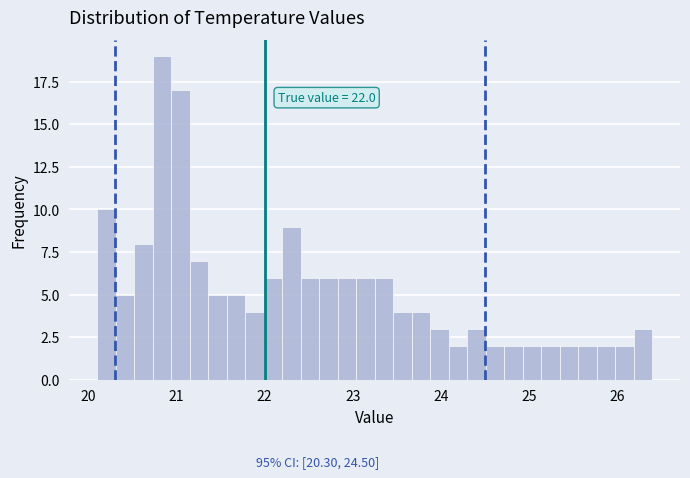

Around what value on the x-axis is the tallest bar? Give the approximate position of its centre, as read against the axis.

20.8